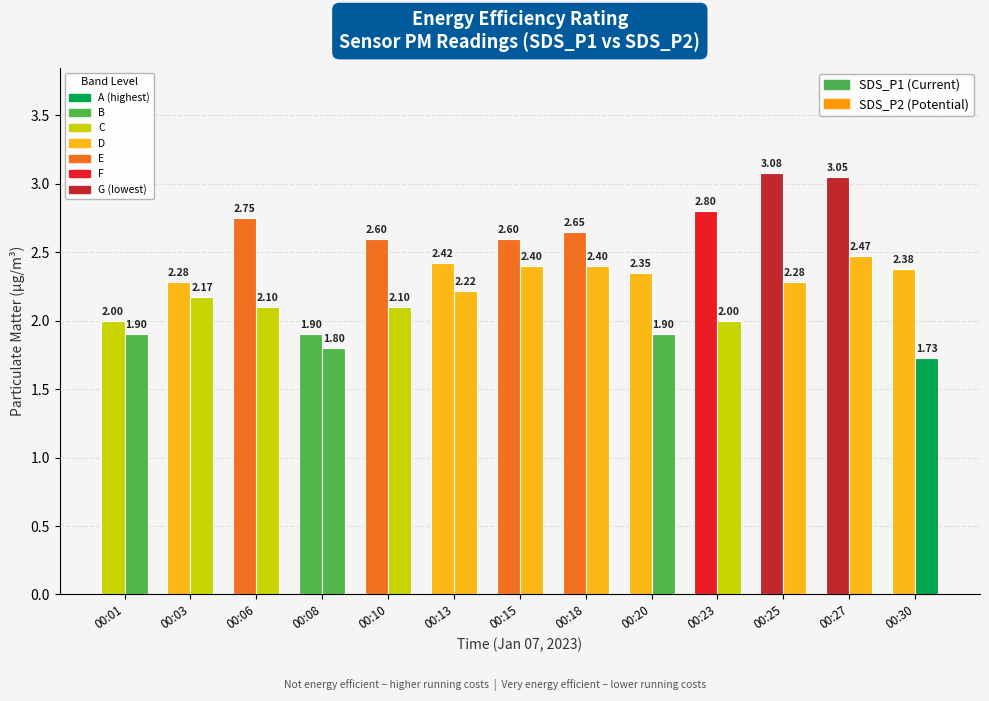

Rank the series by their maximum value, from highest to lowest.

SDS_P1, SDS_P2